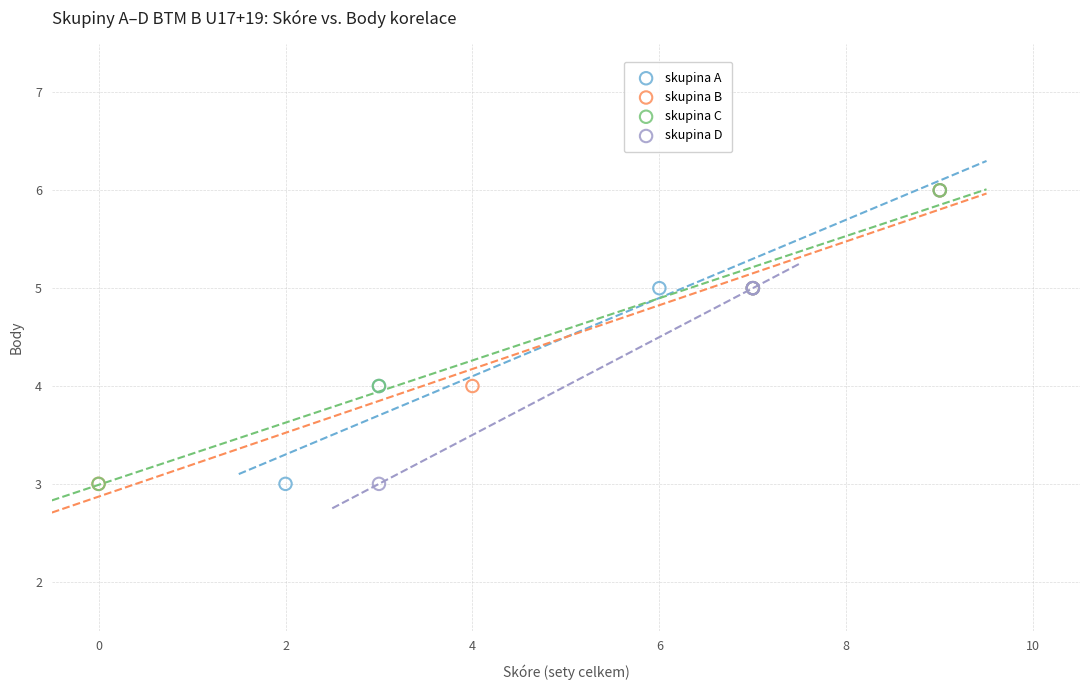

What are all the series names shown in the legend?

skupina A, skupina B, skupina C, skupina D